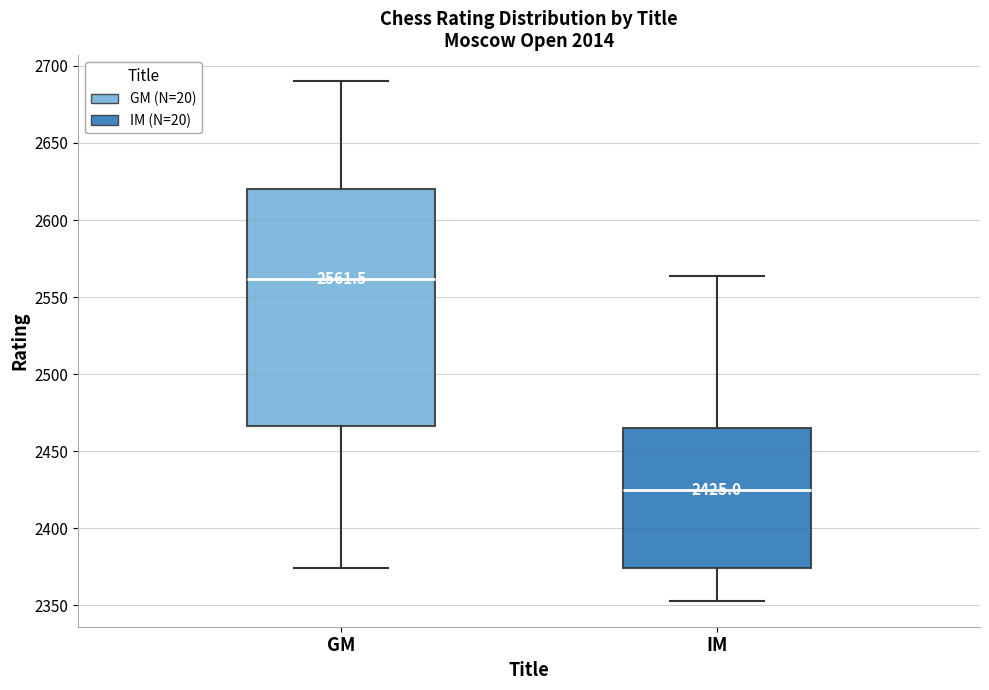

Which box is the tallest, from its lower edge to its upper edge?

GM